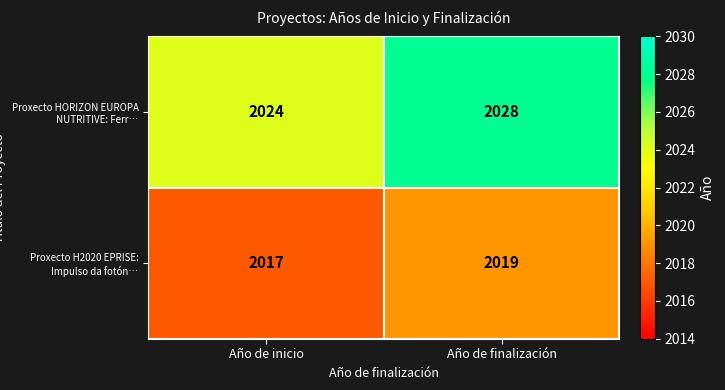

Reading left to right, list all the values displayed in this chart.

Proxecto HORIZON EUROPA NUTRITIVE: Ferr…: Año de inicio=2024	Año de finalización=2028
Proxecto H2020 EPRISE: Impulso da fotón…: Año de inicio=2017	Año de finalización=2019